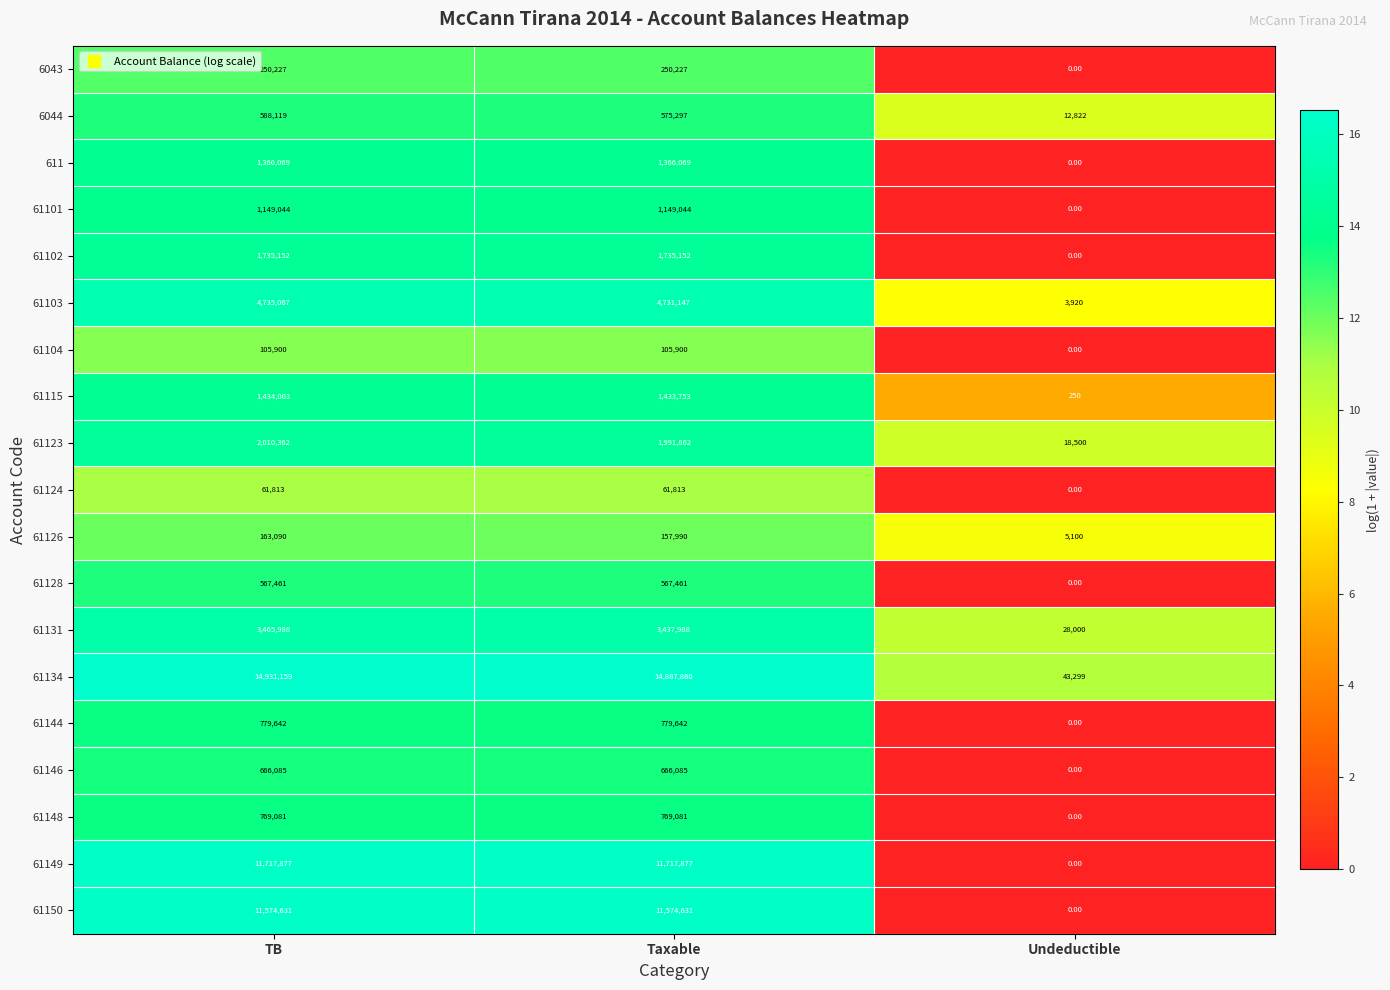

List the series in order of their peak value, highest first.

61134, 61149, 61150, 61103, 61131, 61123, 61102, 61115, 611, 61101, 61144, 61148, 61146, 6044, 61128, 6043, 61126, 61104, 61124